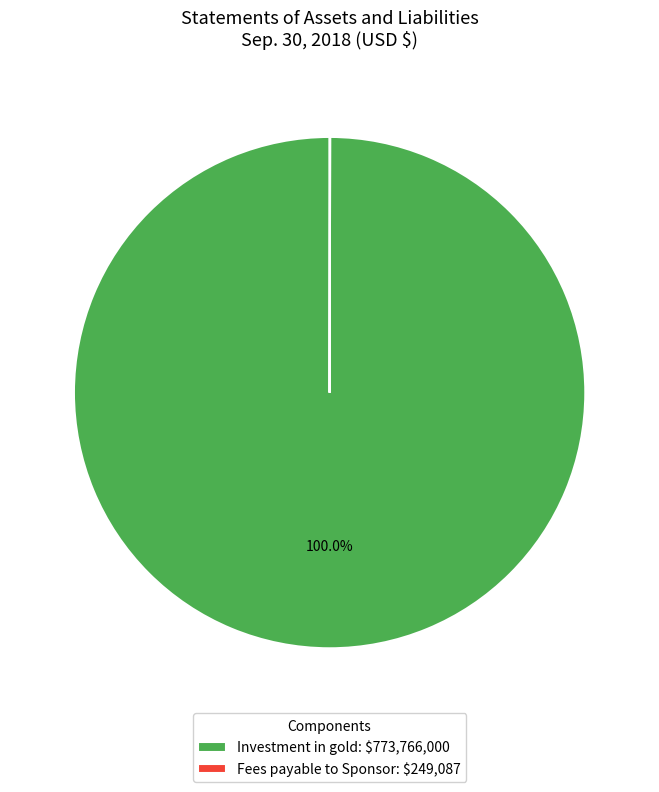

What is the majority slice?

Investment in gold: $773,766,000